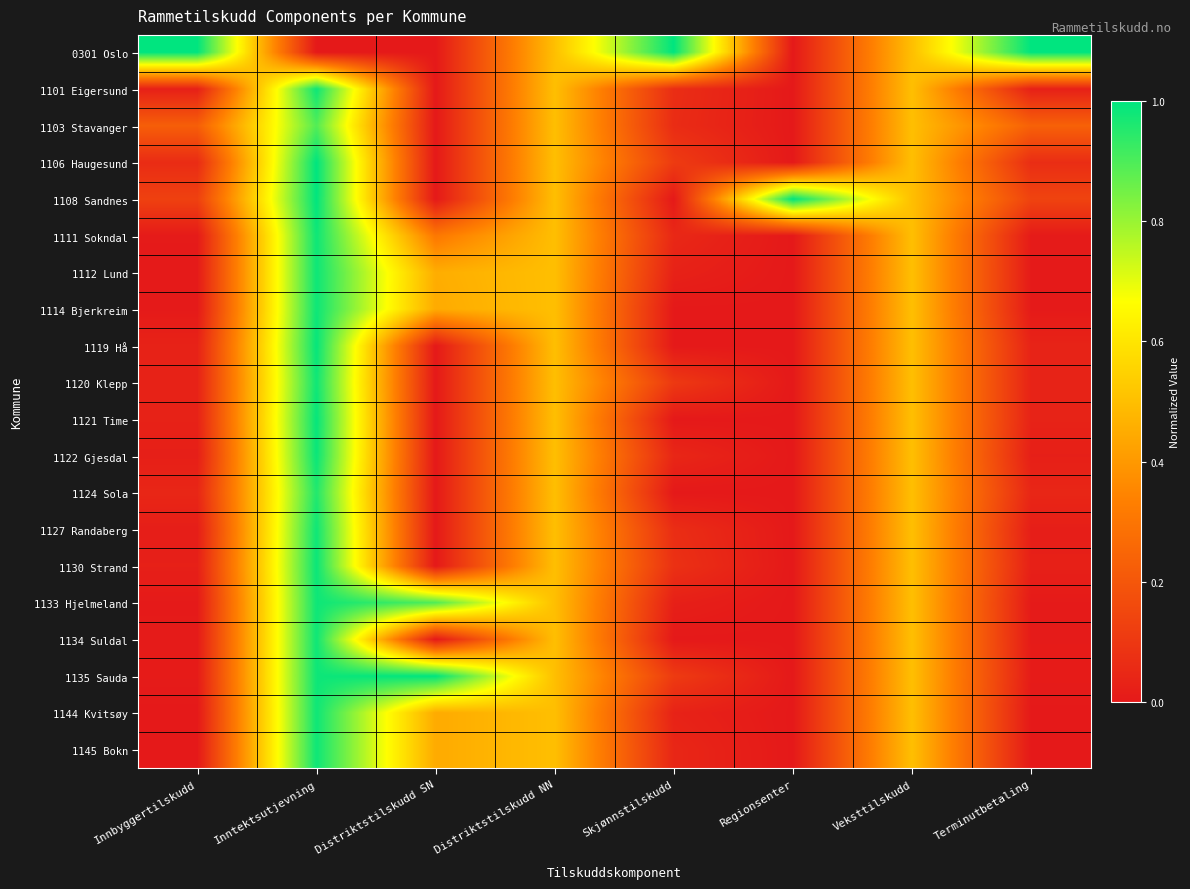

At which category is the sum across all series the highest?

Inntektsutjevning